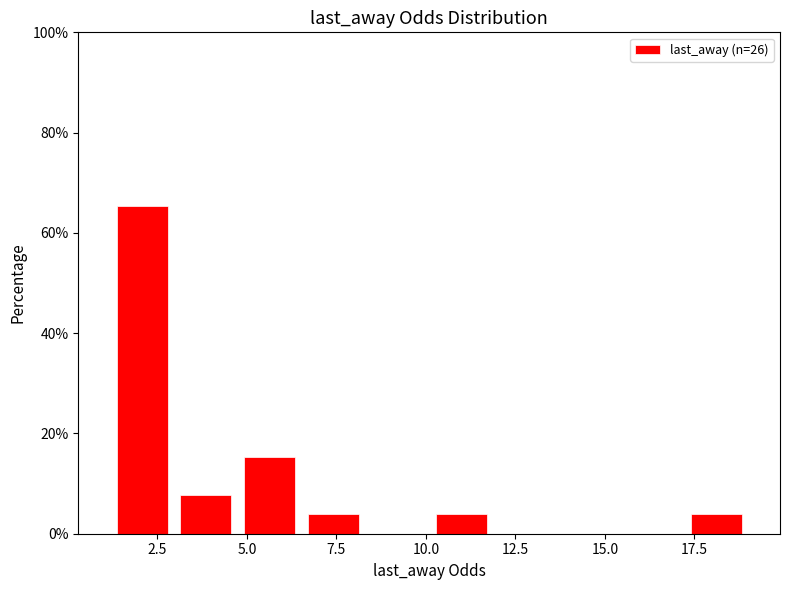

Around what value on the x-axis is the tallest bar? Give the approximate position of its centre, as read against the axis.

2.0